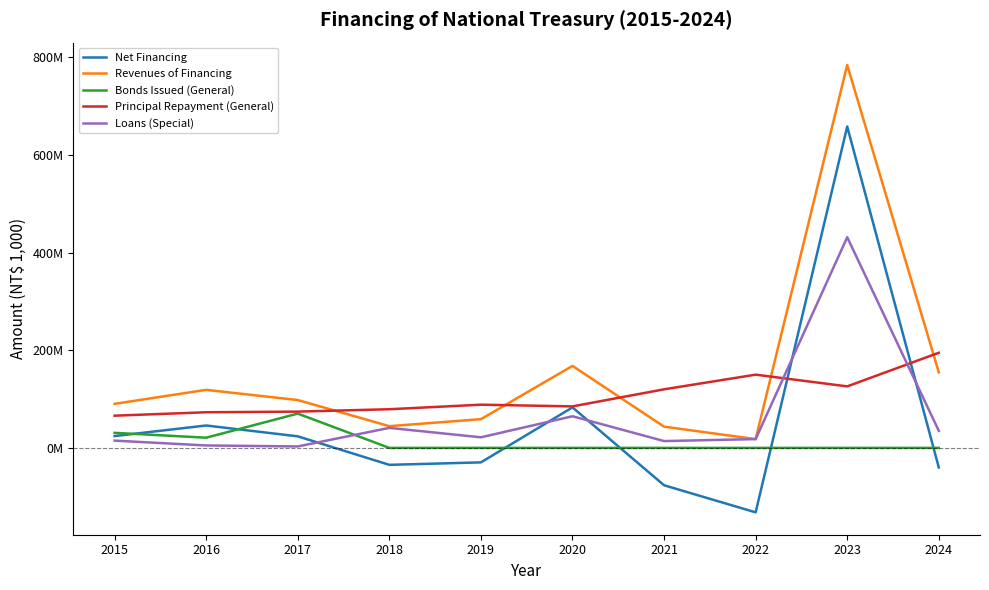

Reading left to right, list all the values displayed in this chart.

Net Financing: 2015=24235905	2016=45889388	2017=23693632	2018=-34703410	2019=-29630855	2020=82950208	2021=-76497477	2022=-132000000	2023=658181619	2024=-40041043
Revenues of Financing: 2015=90235905	2016=118889388	2017=97993632	2018=44496590	2019=58869145	2020=167950208	2021=43502523	2022=18000000	2023=784181619	2024=154811957
Bonds Issued (General): 2015=30835905	2016=20889388	2017=70230045	2018=0	2019=0	2020=0	2021=0	2022=0	2023=0	2024=0
Principal Repayment (General): 2015=66000000	2016=73000000	2017=74300000	2018=79200000	2019=88500000	2020=85000000	2021=120000000	2022=150000000	2023=126000000	2024=194853000
Loans (Special): 2015=14900000	2016=5000000	2017=3000000	2018=41000000	2019=21700000	2020=64800072	2021=14000000	2022=18000000	2023=431500000	2024=35000000